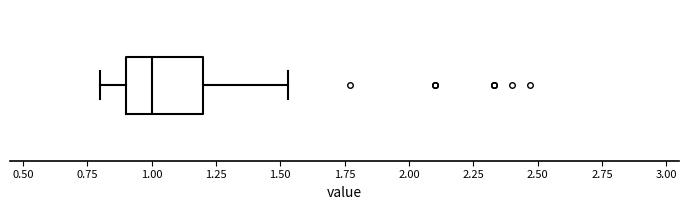

Transcribe this box plot: give where the median line is, the range the box spans, and where the two whiskers end, as read against the x-axis. The values are not printed on the chart, so give them approximately, as read against the axis.

median 1.00, box 0.90 to 1.20, whiskers 0.80 to 1.55